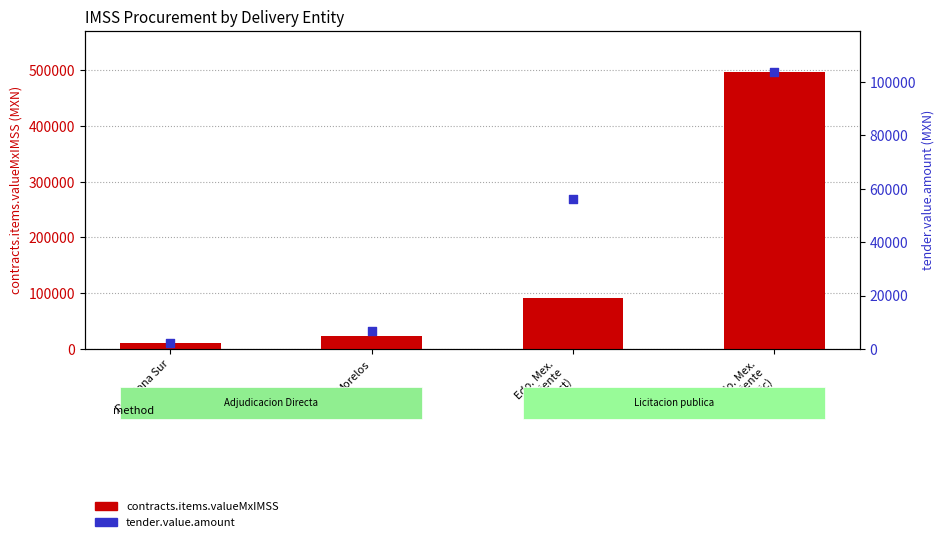

Which series has the largest Y range (max minus min)?

contracts.items.valueMxIMSS